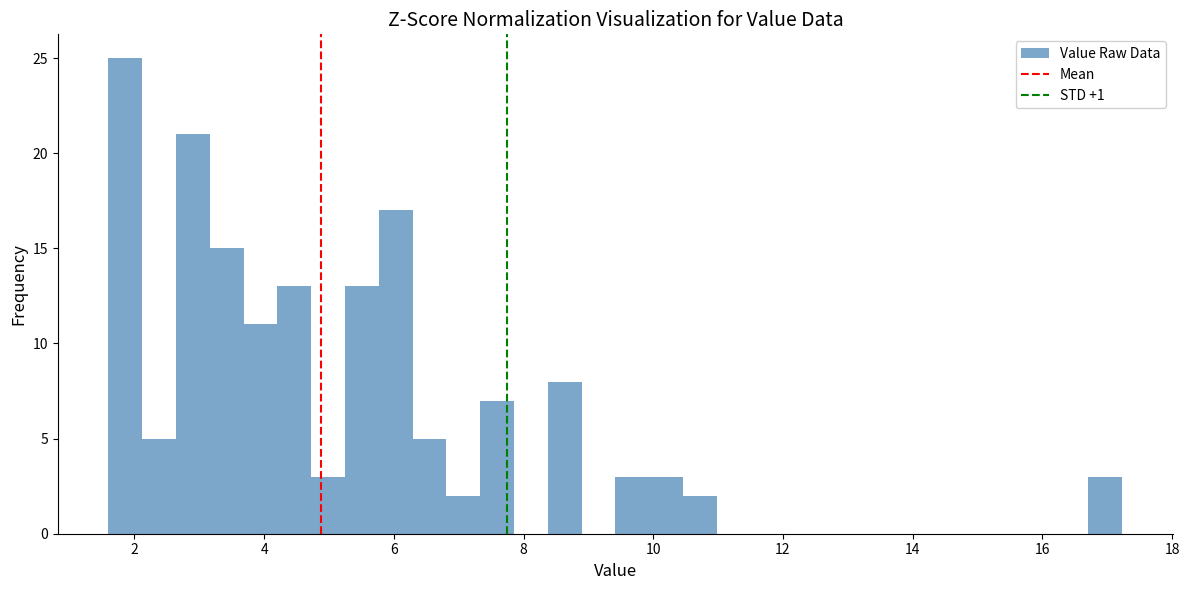

Read against the x-axis, roughly where is the centre of the tallest bar?

1.8